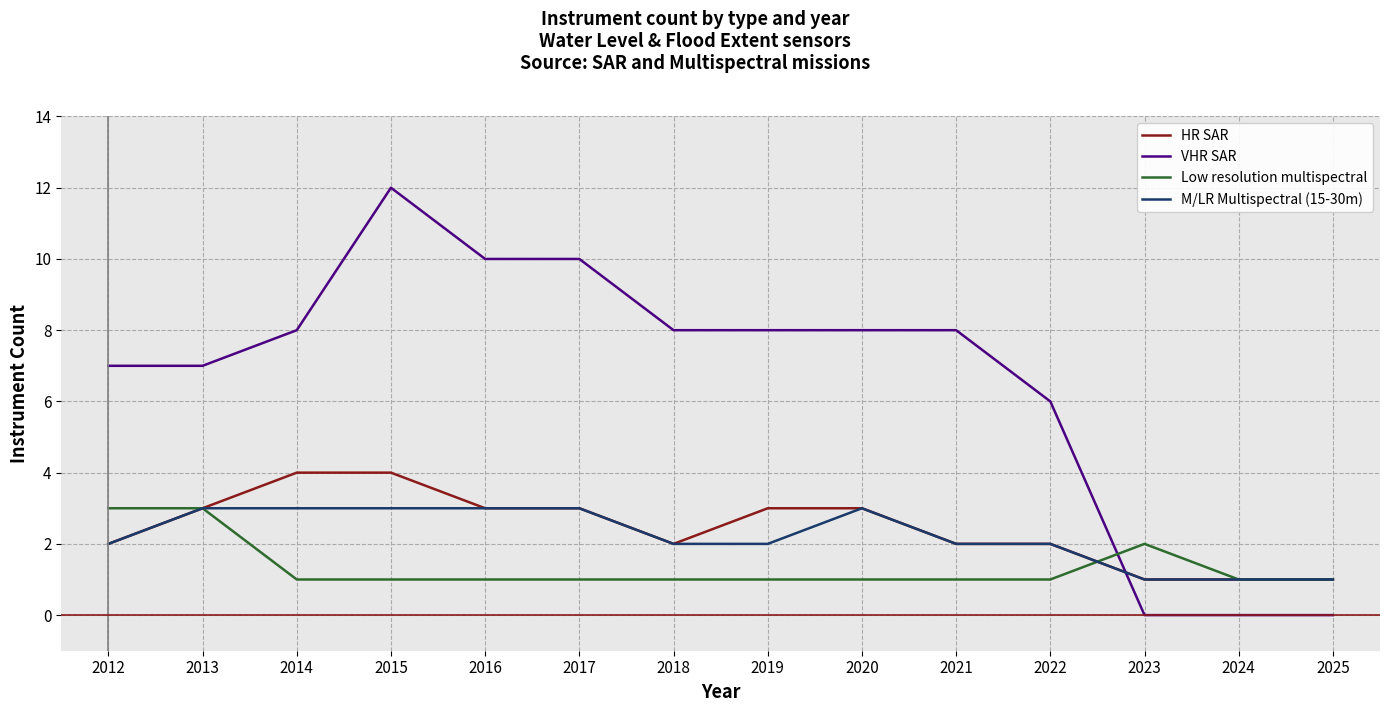

What is the difference between the maximum and minimum values in the Low resolution multispectral series?

2